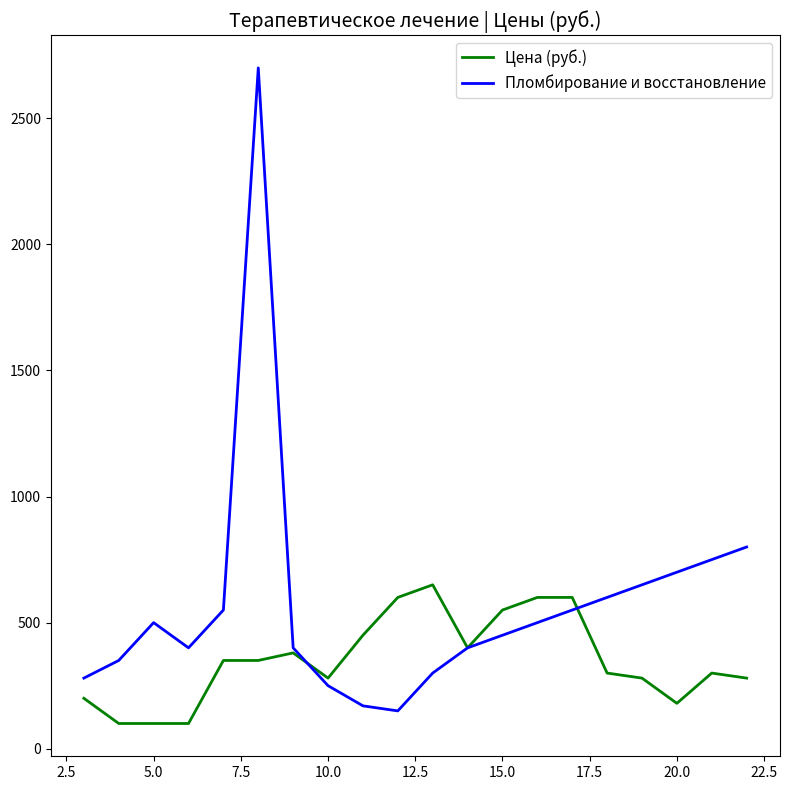

What is the minimum value for Цена (руб.)?

100